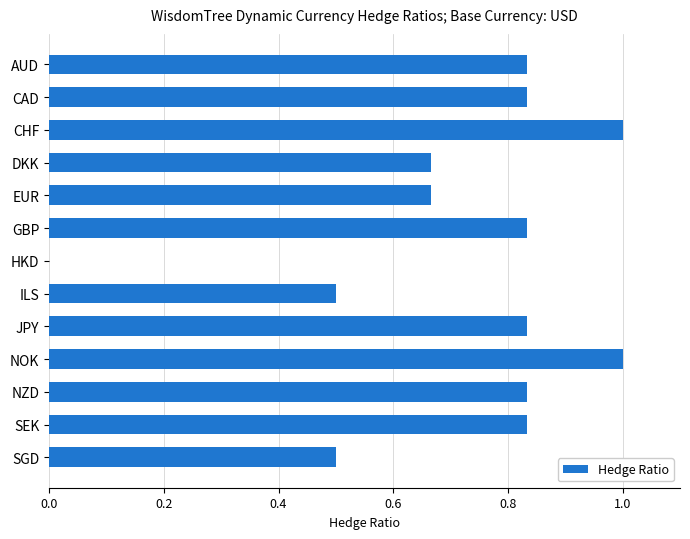

Is it true that the value at ILS is 0.3?

False